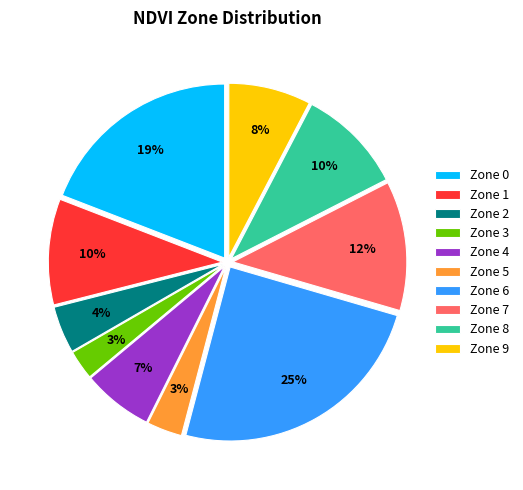

Which has a higher value, Zone 2 or Zone 4?

Zone 4